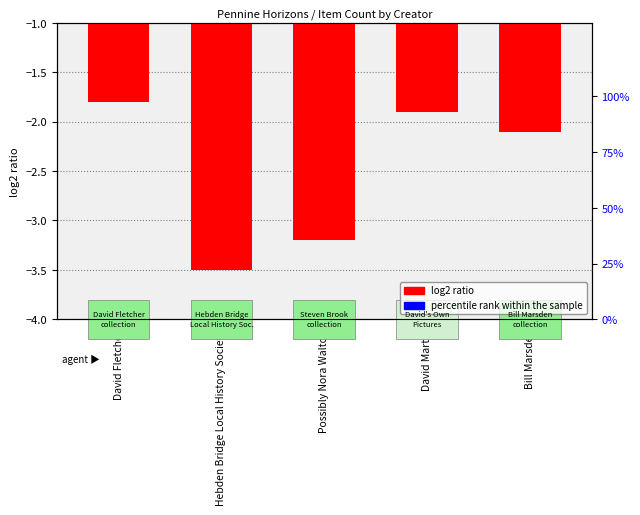

Rank the categories by percentile rank within the sample value from highest to lowest.

David Fletcher, Hebden Bridge Local History Society, Possibly Nora Walton, David Martin, Bill Marsden